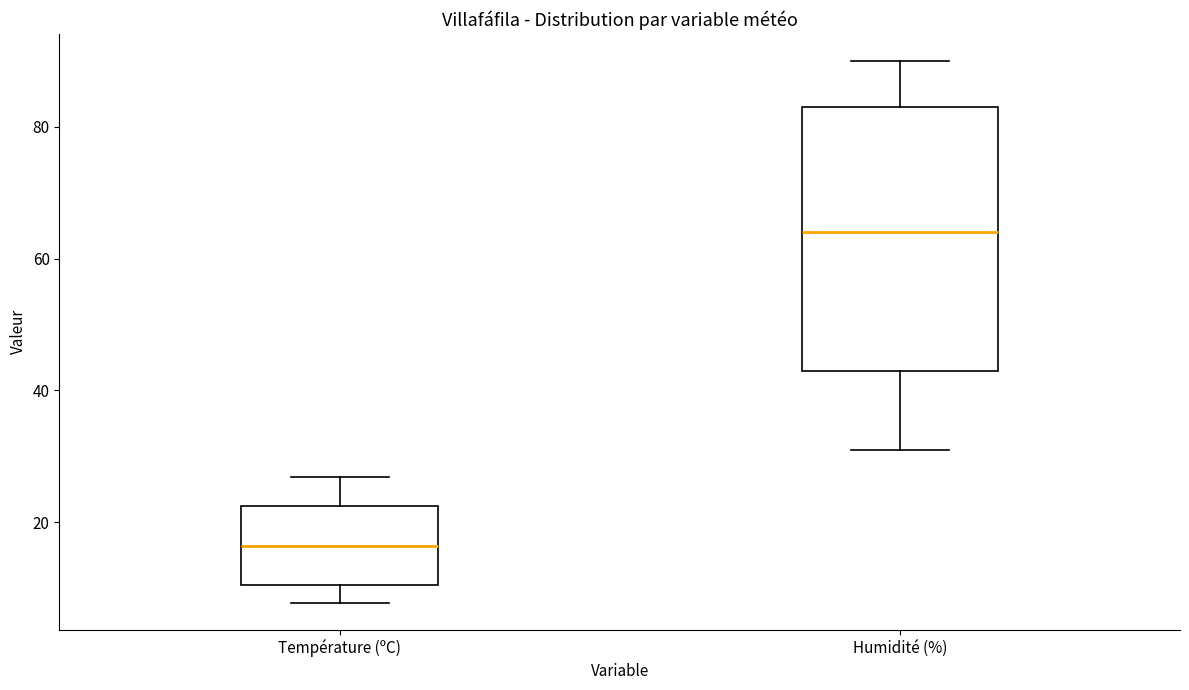

Which box's median line is the lowest?

Température (ºC)